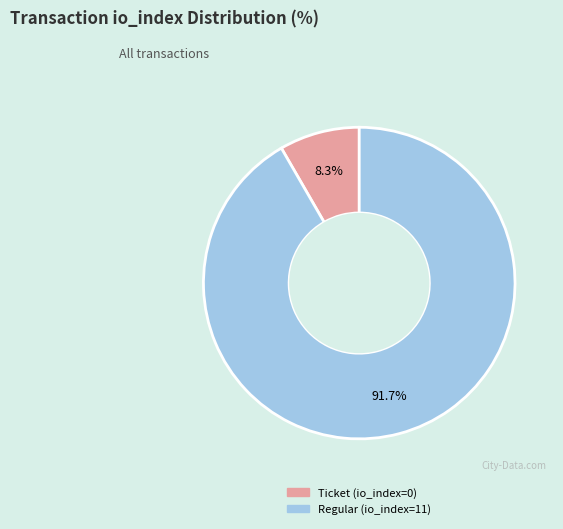

Count the number of slices in the pie.

2